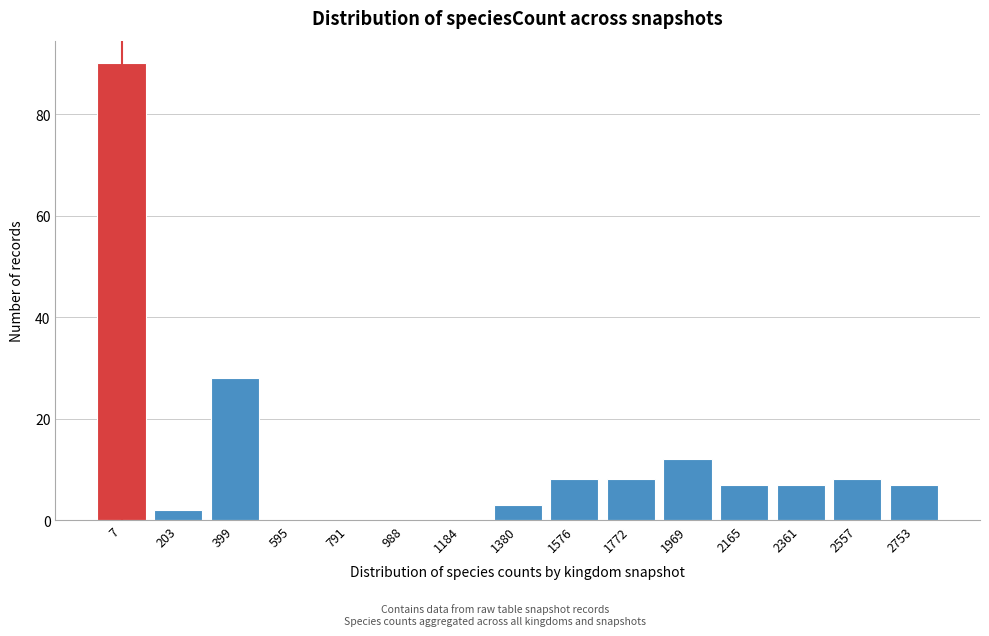

Reading left to right, transcribe all the data shown in this chart.

7=90	203=2	399=28	595=0	791=0	988=0	1184=0	1380=3	1576=8	1772=8	1969=12	2165=7	2361=7	2557=8	2753=7